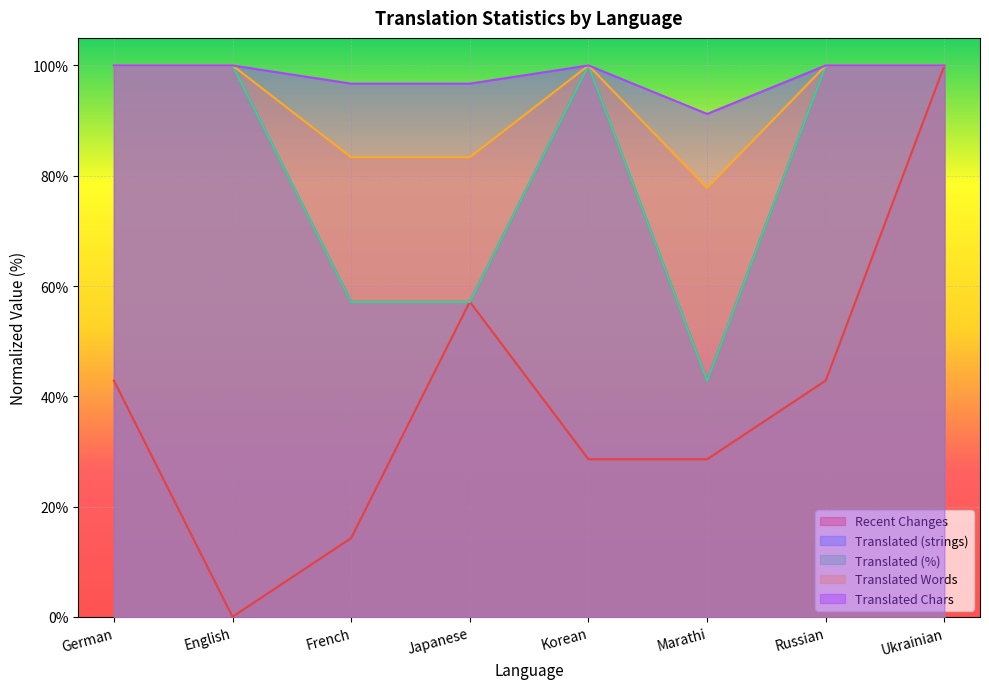

The value of translated_chars at Japanese is 96.7. True or false?

True